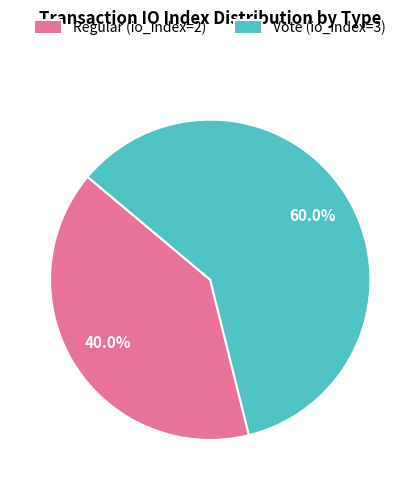

To the nearest percent, what is the combined percentage of Vote (io_index=3) and Regular (io_index=2)?

100%